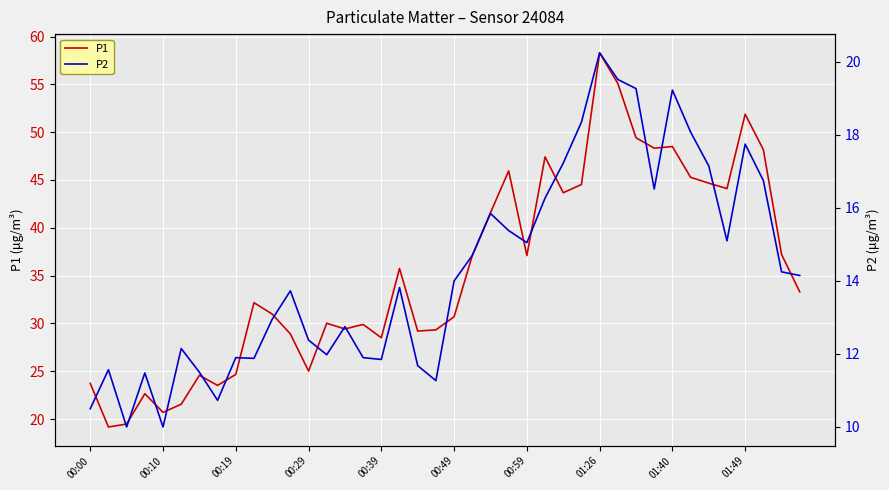

True or false: P2 has a value of 11.3 at 19.

True